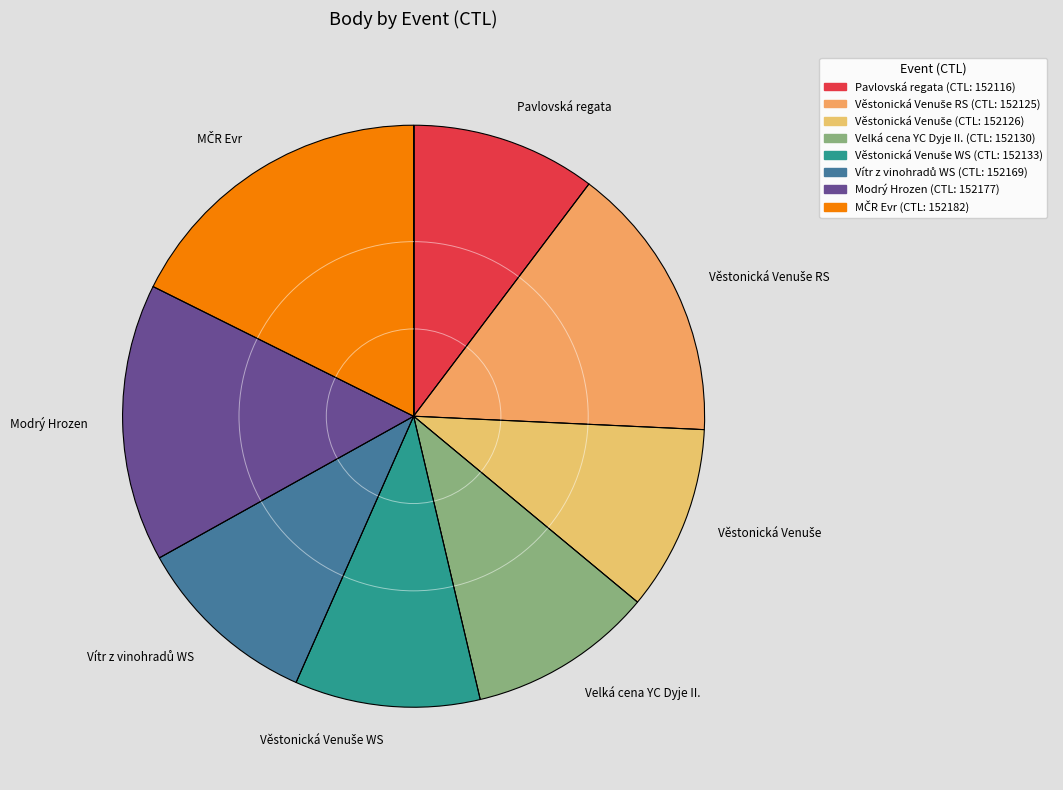

Does Velká cena YC Dyje II. account for over 50% of the chart?

No